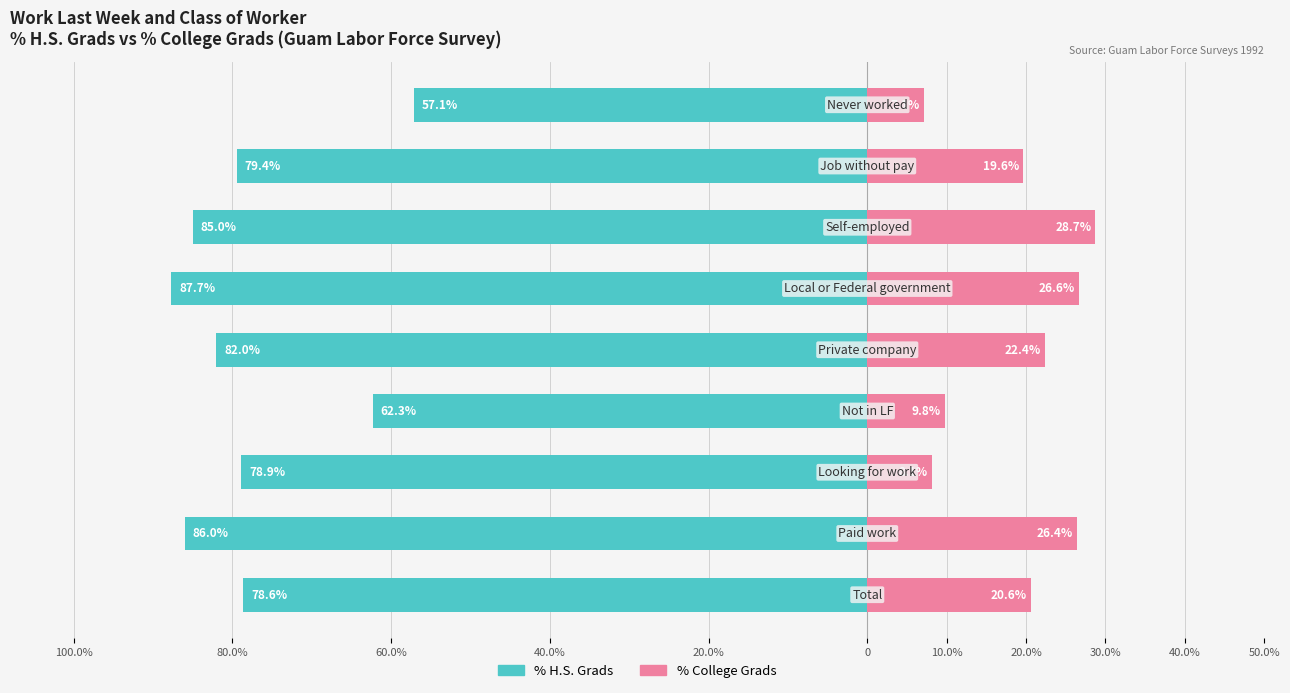

Rank the series by their maximum value, from highest to lowest.

% College Grads, % H.S. Grads